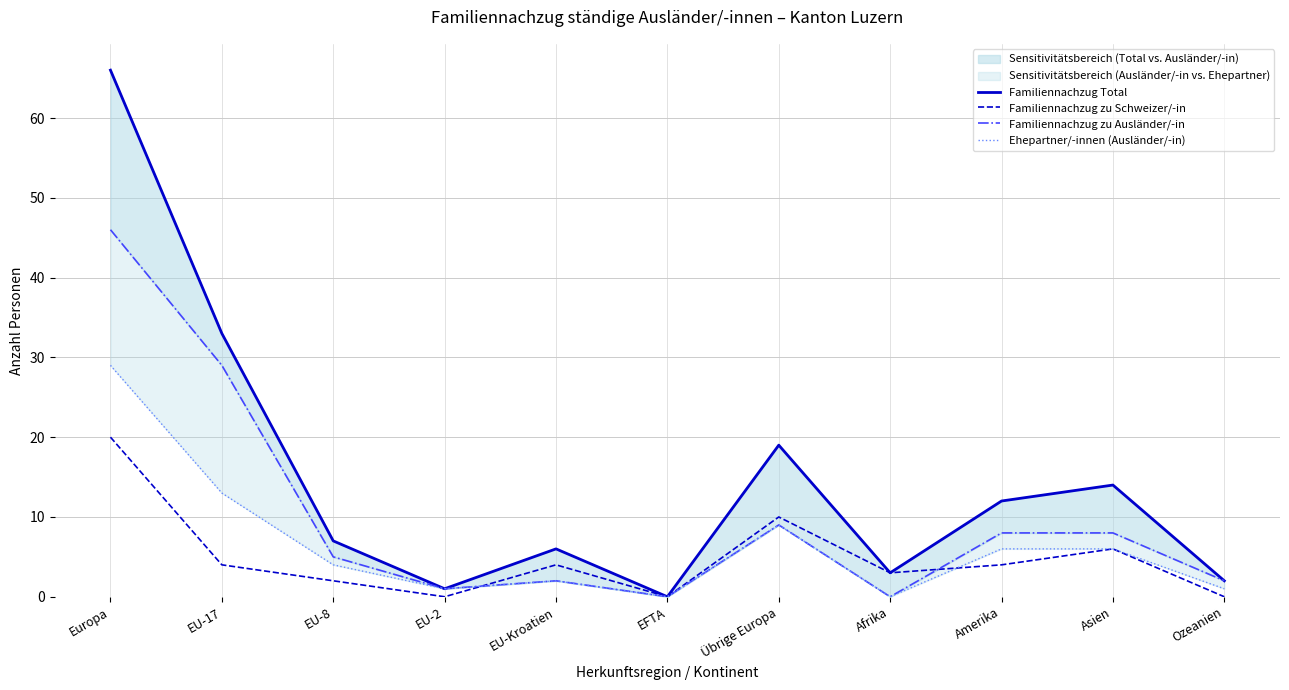

Reading left to right, what are all the values shown in this chart?

Familiennachzug Total: 66	33	7	1	6	0	19	3	12	14	2
Familiennachzug zu Schweizer/-in: 20	4	2	0	4	0	10	3	4	6	0
Familiennachzug zu Ausländer/-in: 46	29	5	1	2	0	9	0	8	8	2
Ehepartner/-innen (Ausländer/-in): 29	13	4	1	2	0	9	0	6	6	1